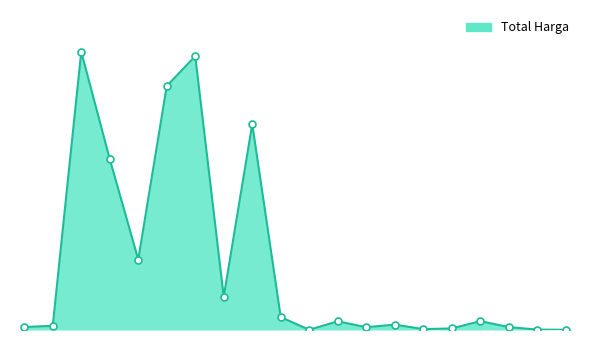

Reading right to left, extract all data points from this chart.

2510000	5668920	41075500	123432000	21588000	12500000	75000000	39000000	121282530	3245000	179922180	2878800000	464445888	3827760000	3410174400	984972000	2389735200	3889401600	58272000	41420000